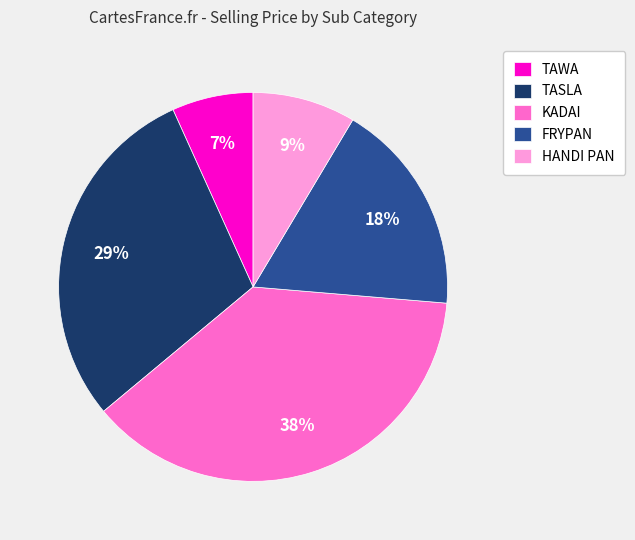

How many slices are in this pie chart?

5